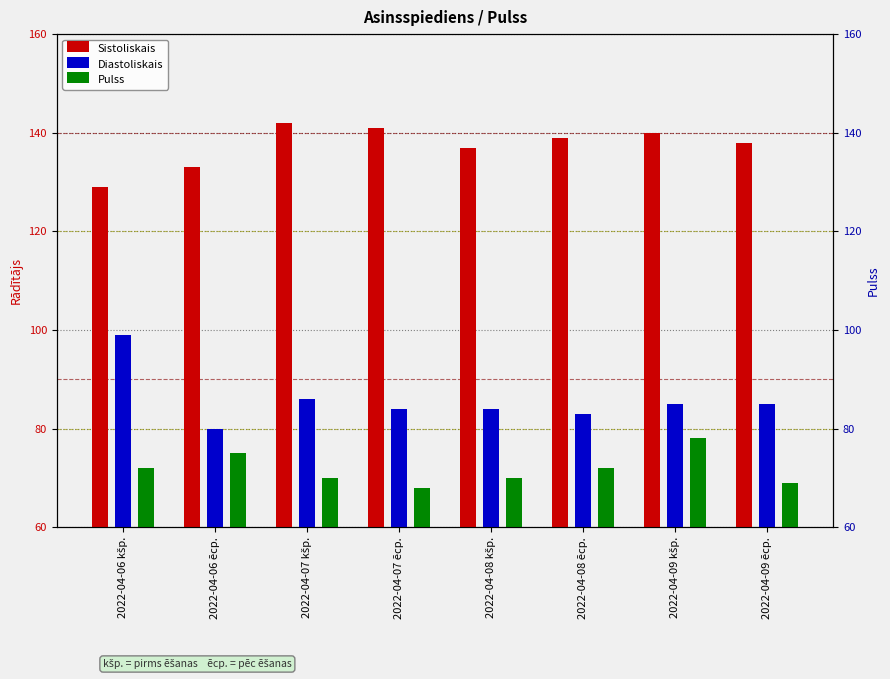

Which label corresponds to the largest value in the chart?

2022-04-07 kšp.